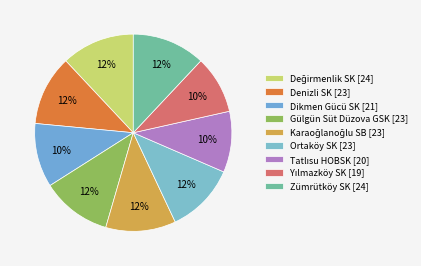

To the nearest percent, what portion does Denizli SK represent?

12%